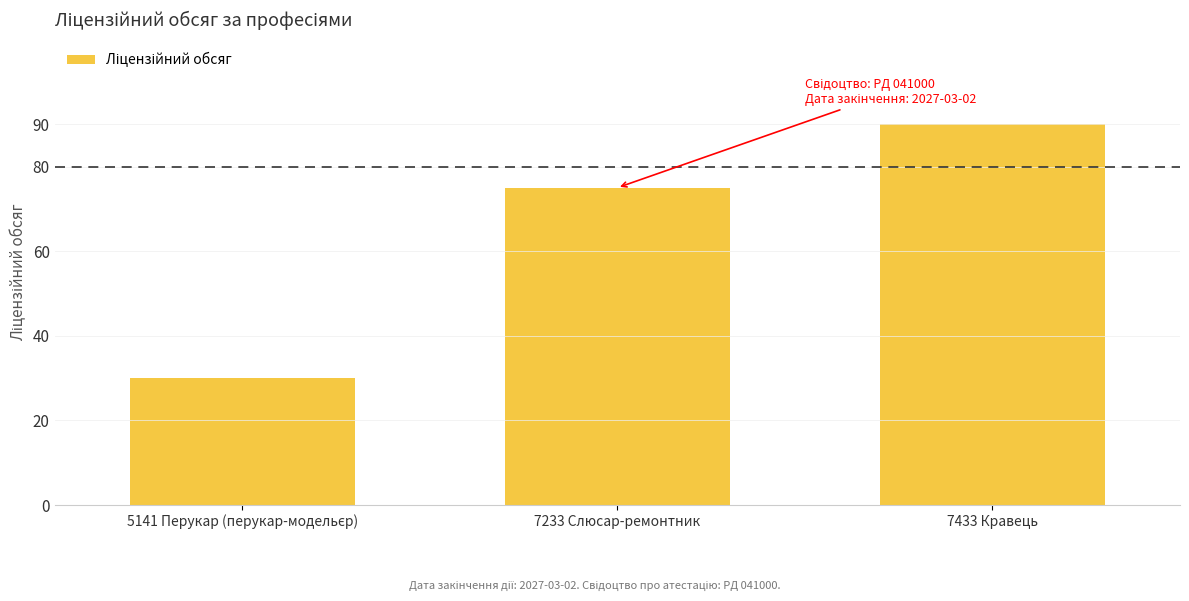

What is the label of the 2nd bar from the right?

7233 Слюсар-ремонтник